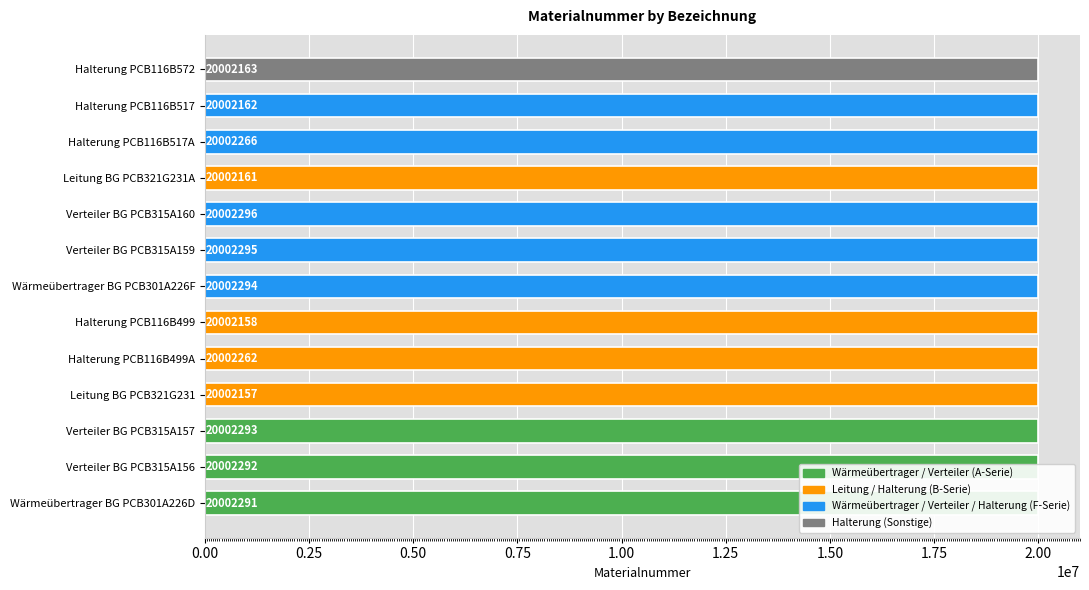

The value at Verteiler BG PCB315A156 is 20002292. True or false?

True